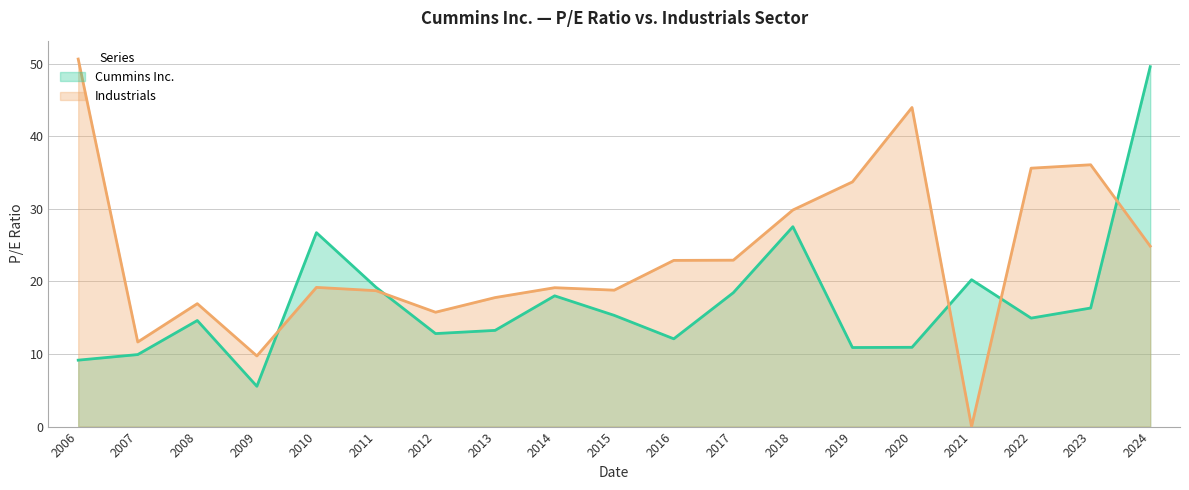

Where do Cummins Inc. and Industrials first cross each other?

2009 and 2010